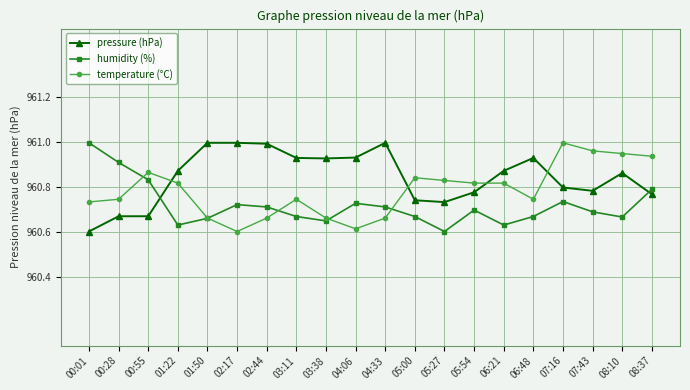

Count the humidity (%) values in the range 960 to 961.

20